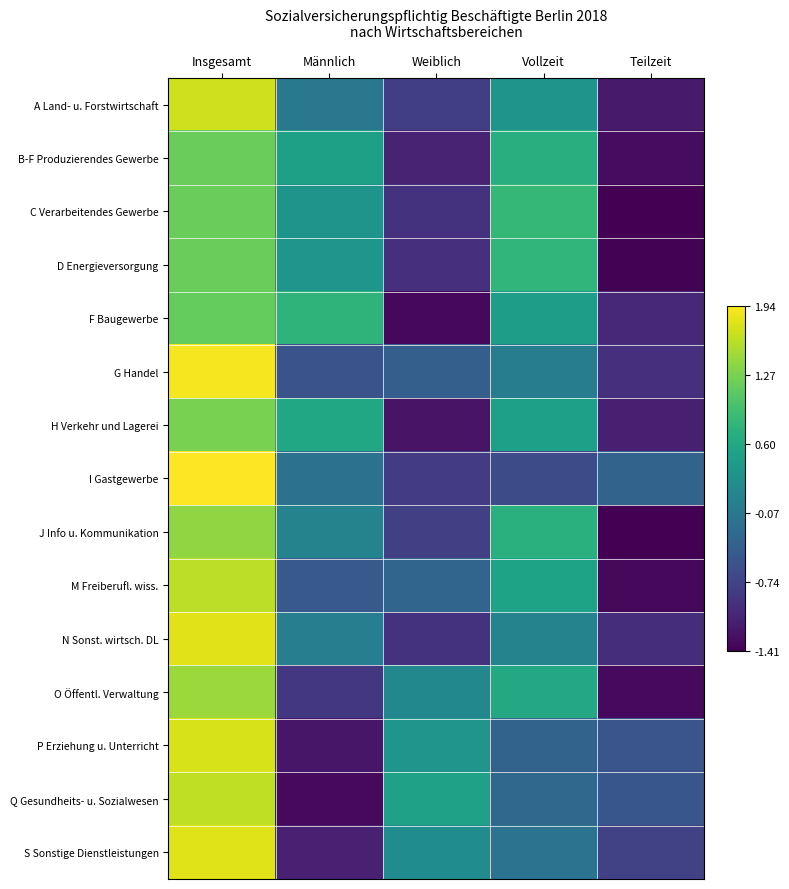

Between Weiblich and Vollzeit, which series saw the biggest shift?

F Baugewerbe